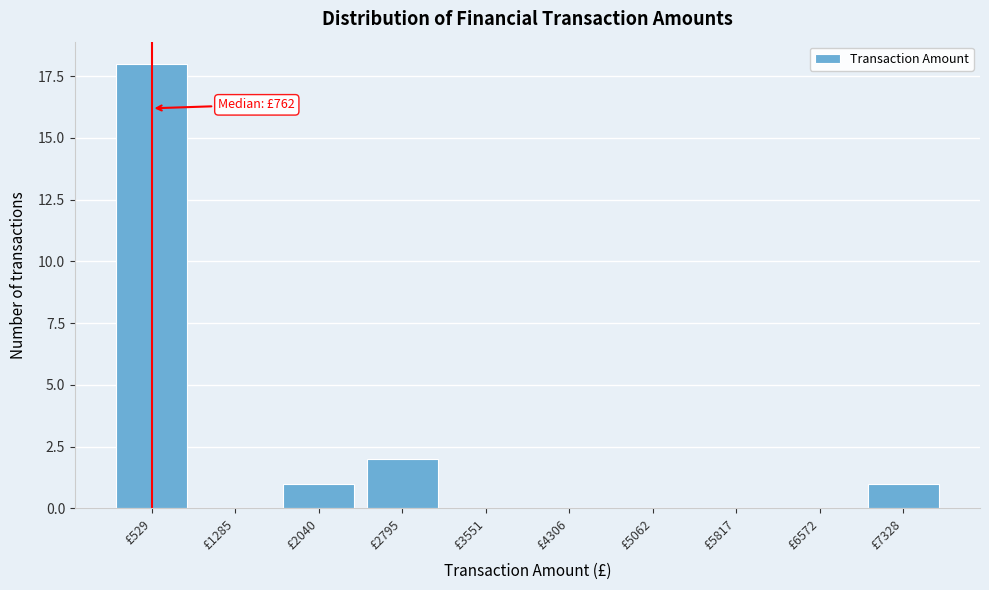

Reading left to right, what are all the values shown in this chart?

£529=18	£1285=0	£2040=1	£2795=2	£3551=0	£4306=0	£5062=0	£5817=0	£6572=0	£7328=1